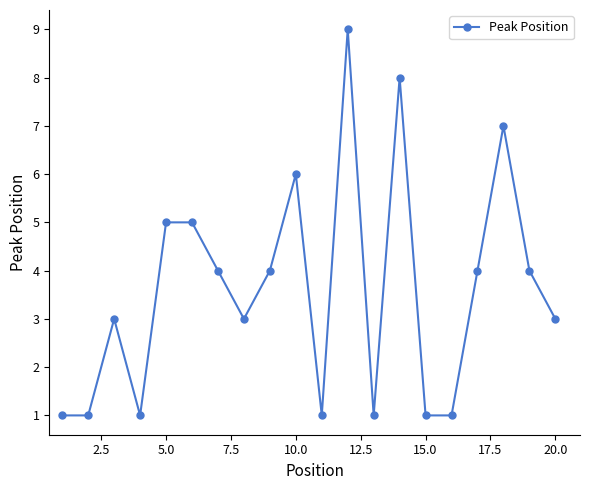

What is the value of the 20th point from the left?

3